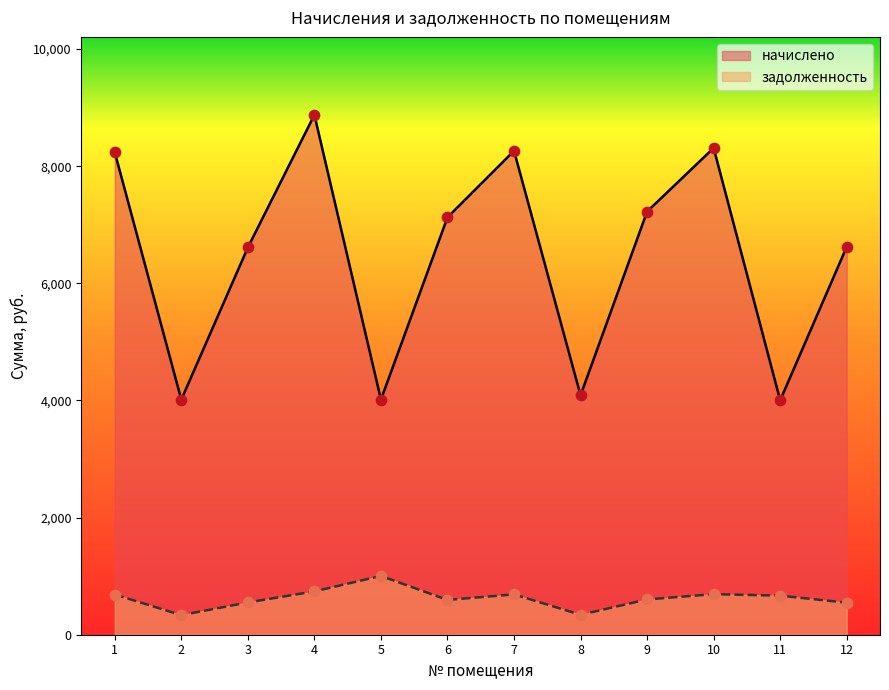

Which series contains the lowest Y value?

задолженность